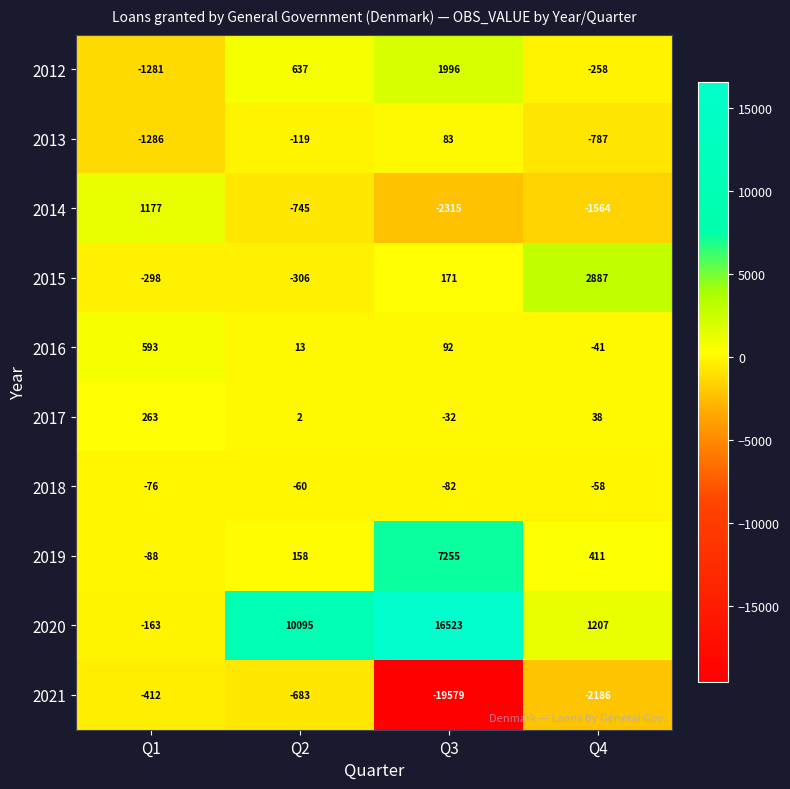

Which category has the highest value in the 2020 series?

Q3